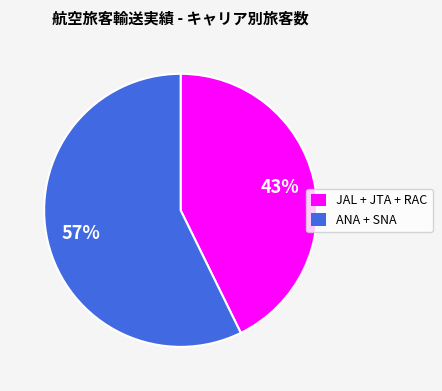

To the nearest percent, what portion does JAL + JTA + RAC represent?

43%